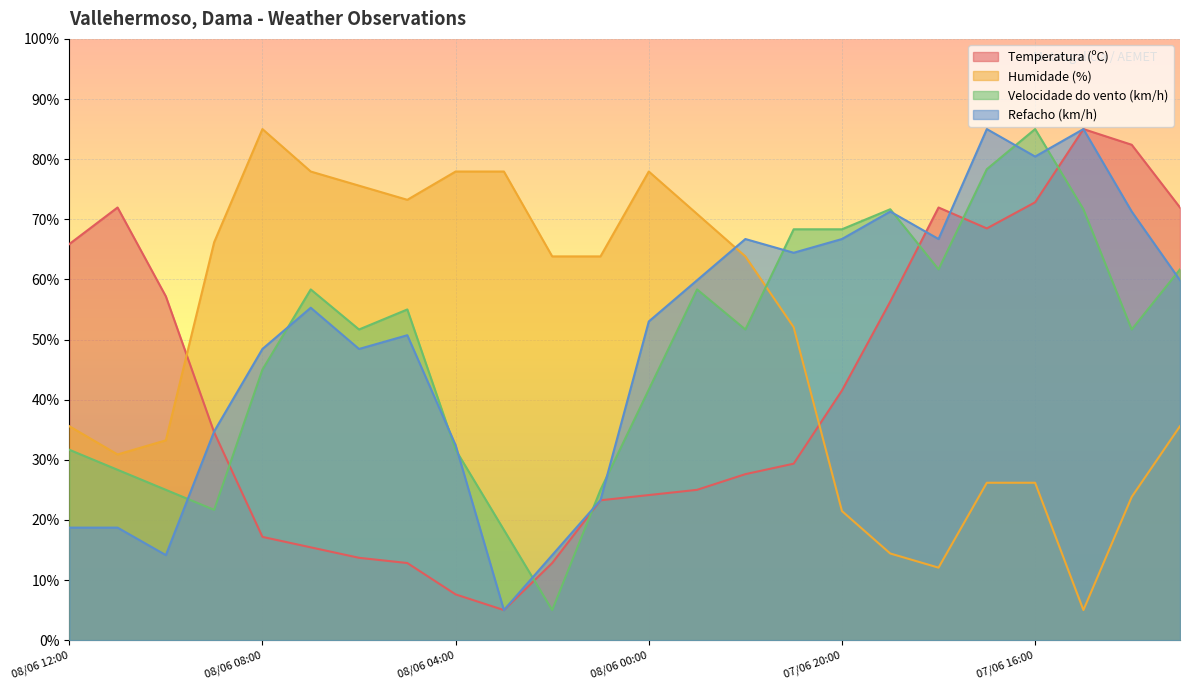

What value does the Velocidade do vento (km/h) series have at 07/06 13:00?

61.7